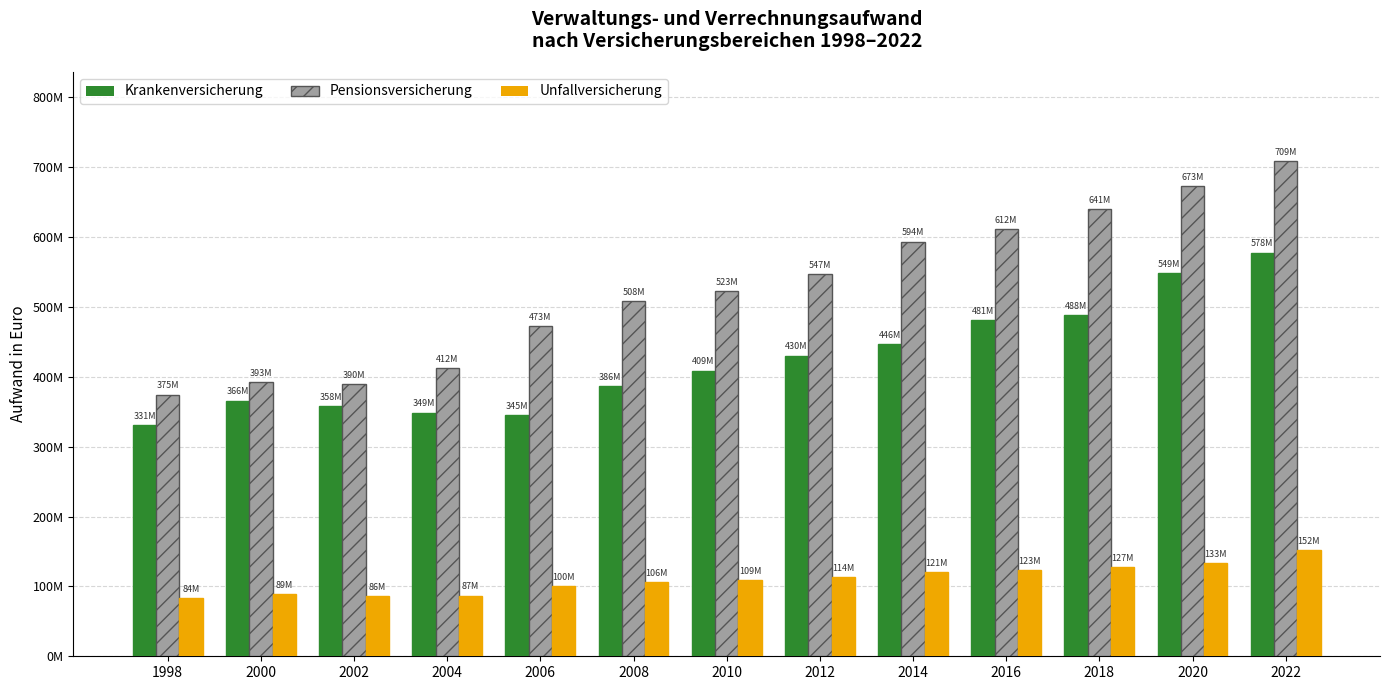

Does the chart contain stacked bars?

No